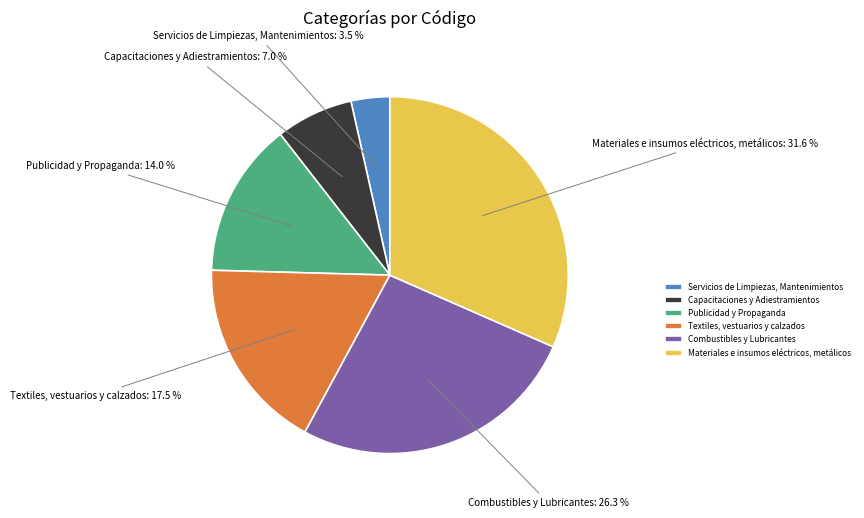

To the nearest percent, what is the difference between the Combustibles y Lubricantes and Capacitaciones y Adiestramientos slice percentages?

19%